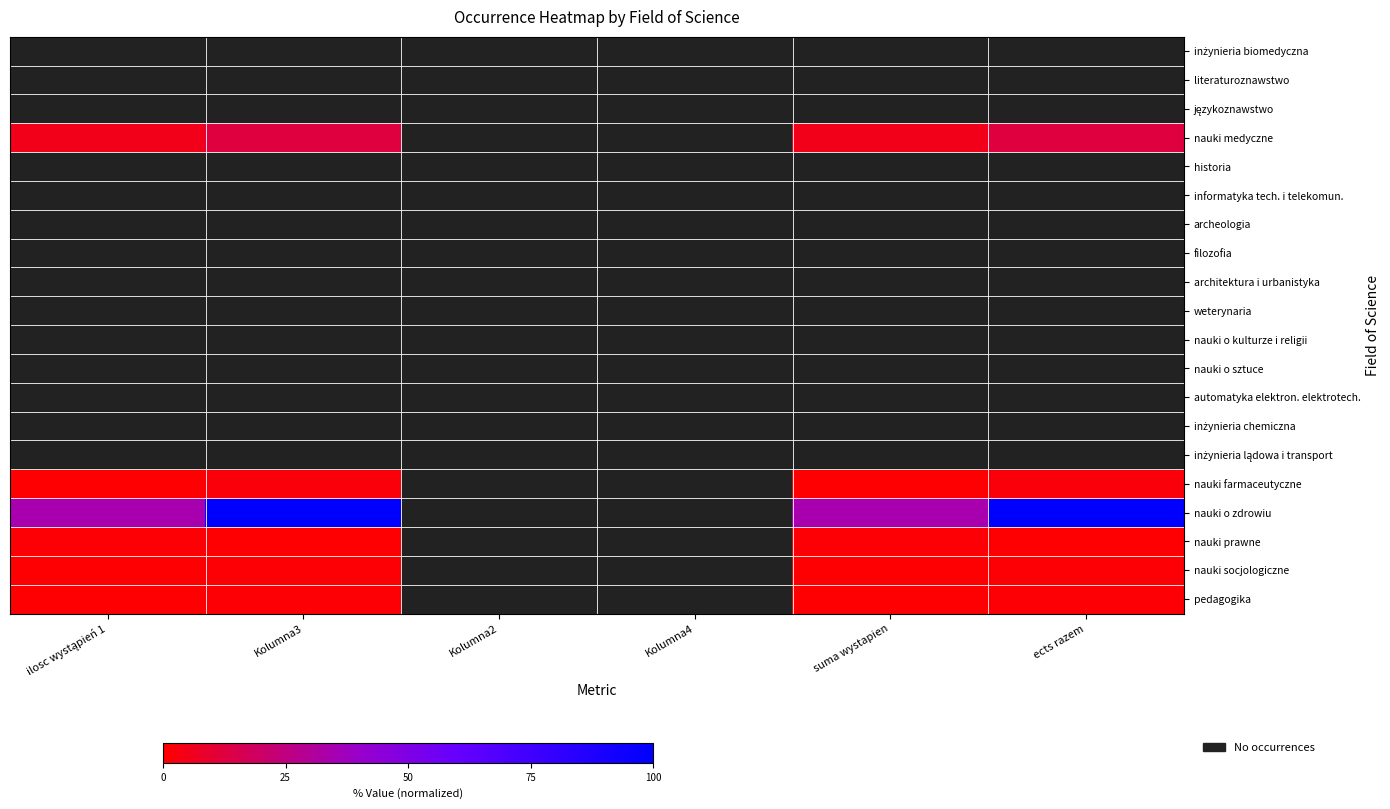

Which series has the largest total across all categories?

nauki o zdrowiu